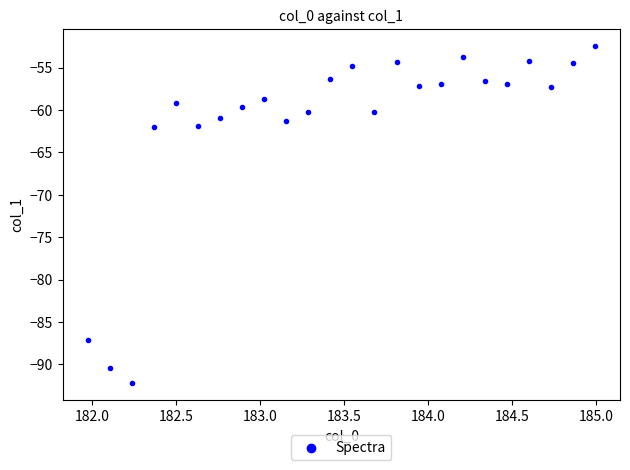

What is the range of X values (max minus min)?

3.0